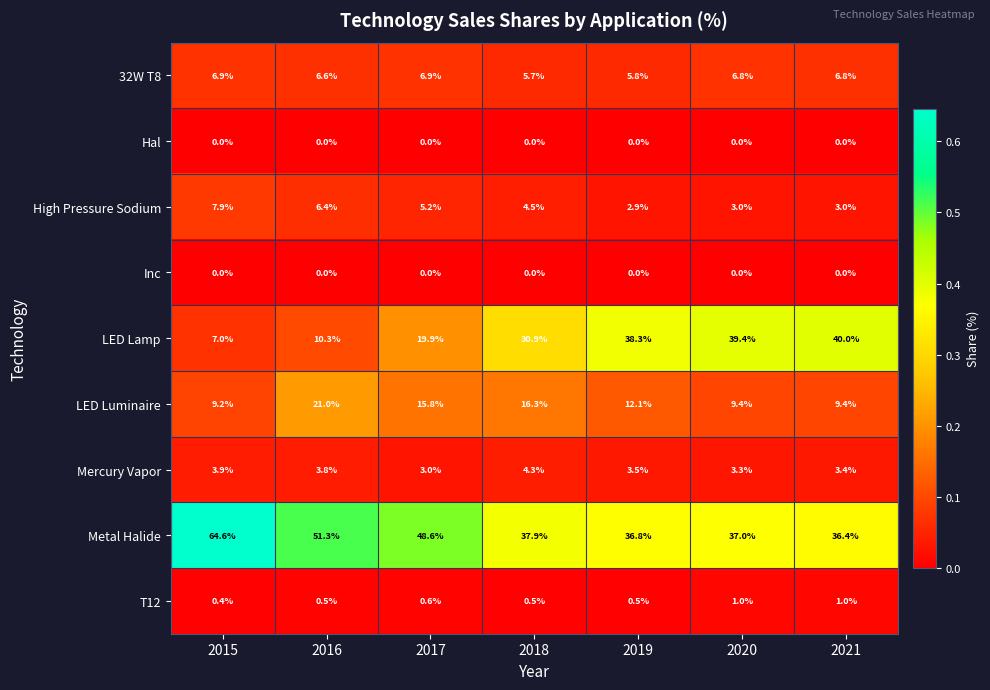

What value does the LED Lamp series have at 2021?

40.0